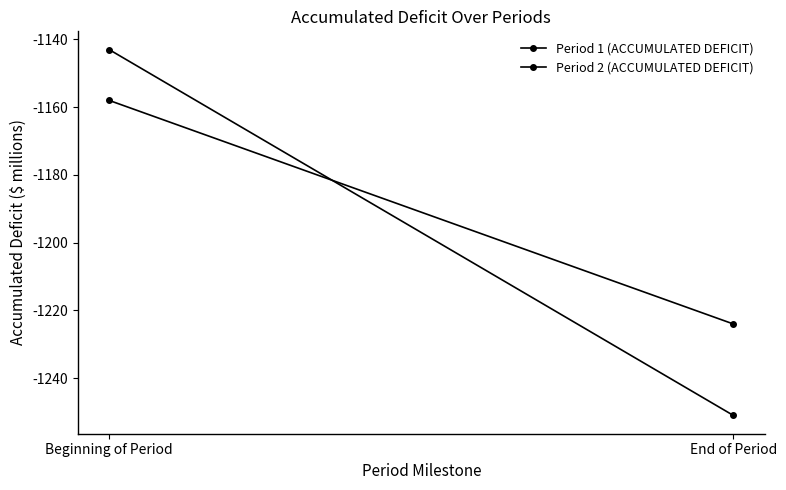

Does the chart have visible grid lines?

No